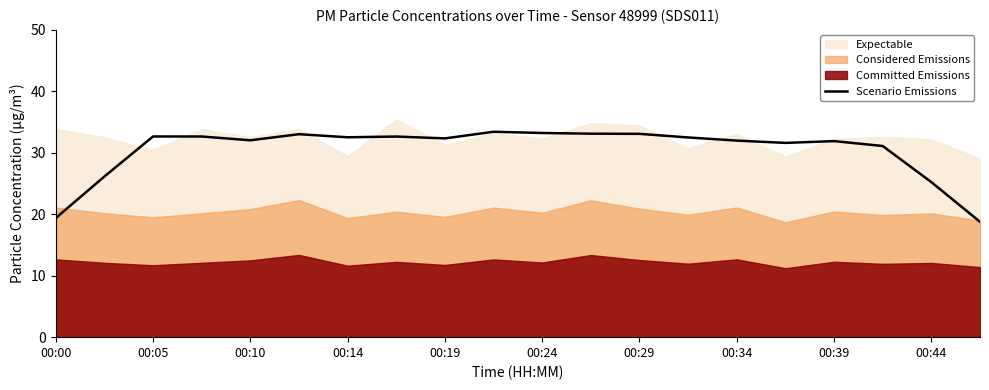

True or false: Scenario Emissions has a value of 54.6 at 00:34.

False